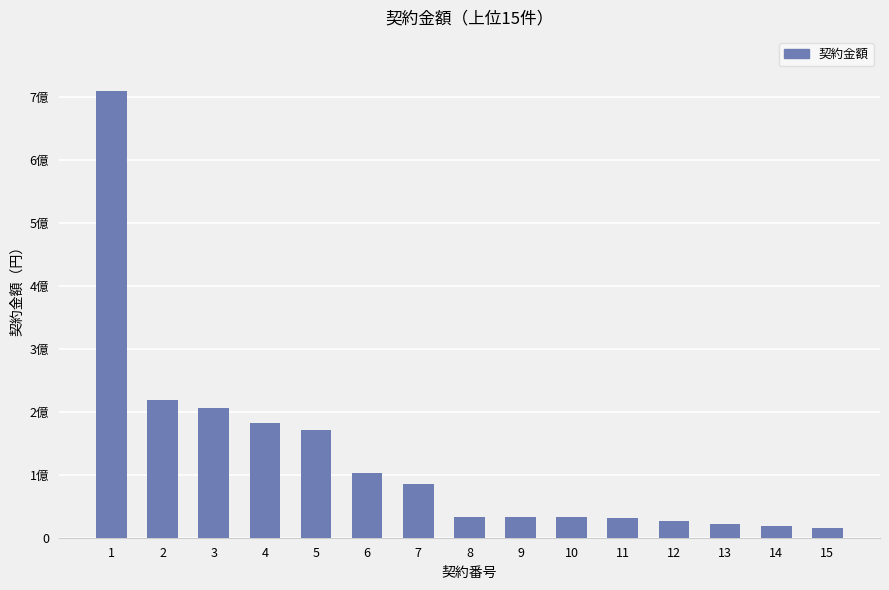

What value does the data have at 7?

84916957